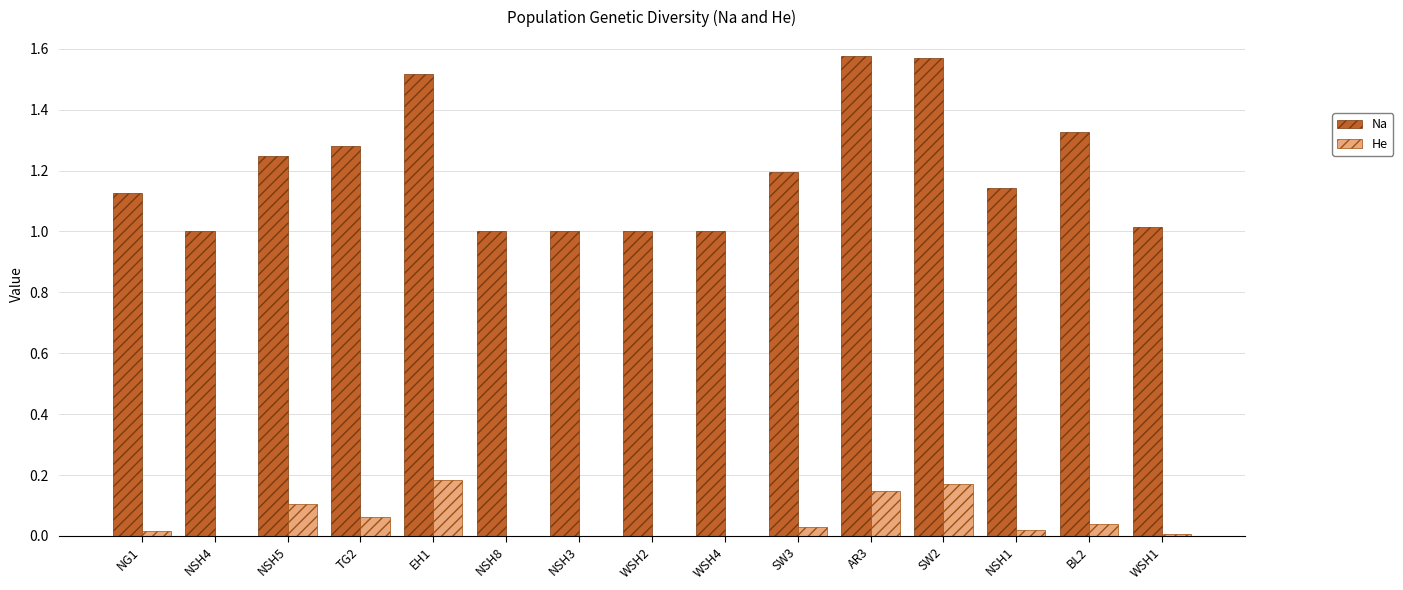

Is the value of He at TG2 greater than the value of Na at NG1?

No